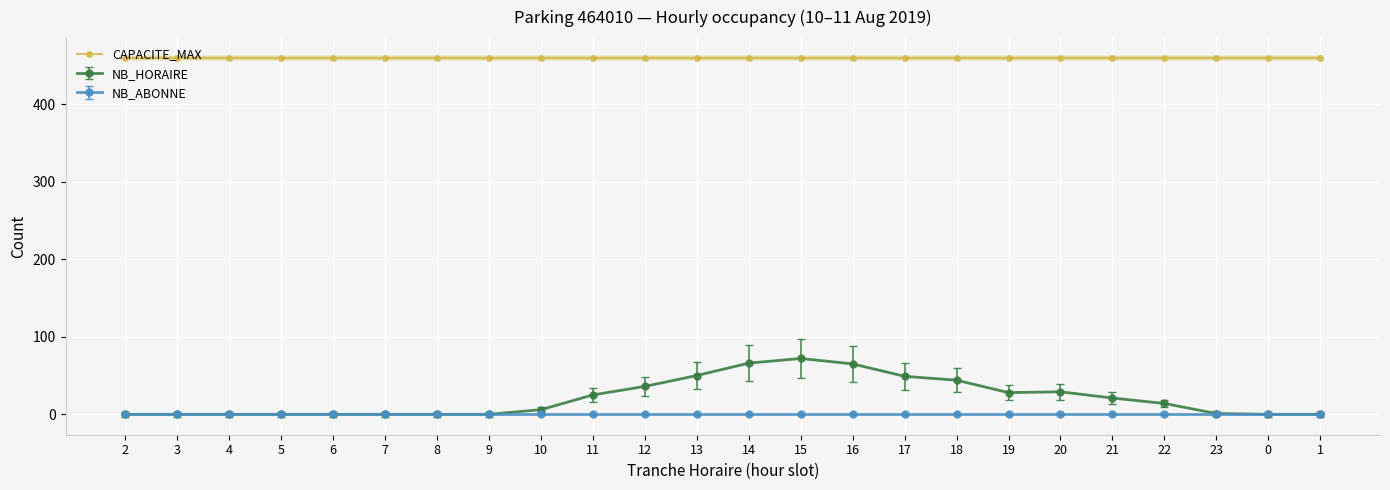

The NB_ABONNE series shows 0 at 18. True or false?

True